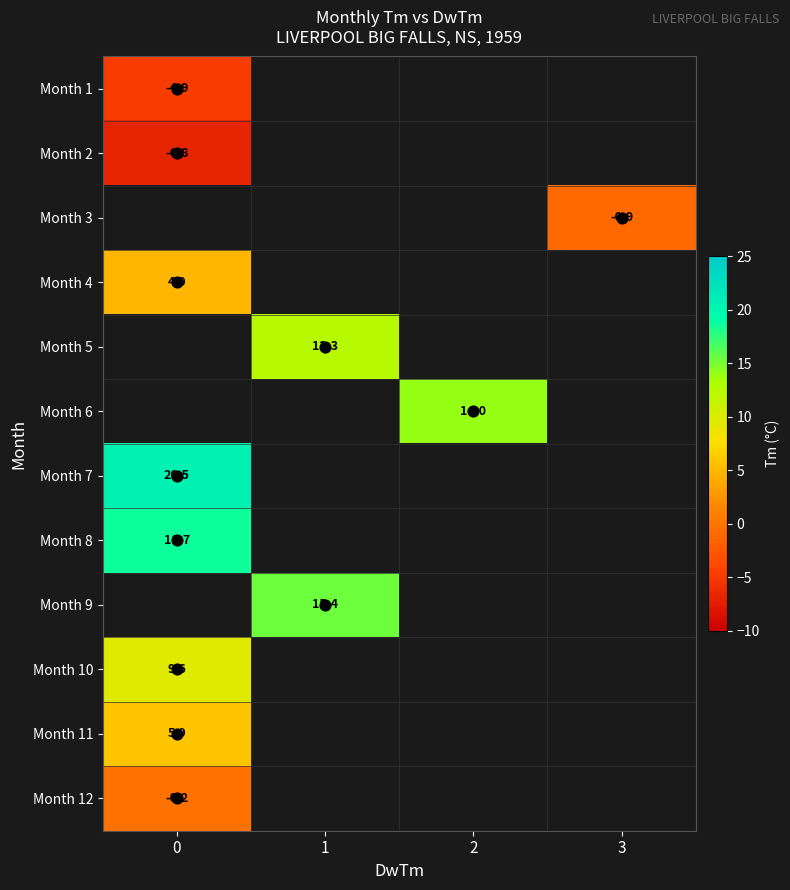

What is the spread (max minus min) of values at 0?

27.3